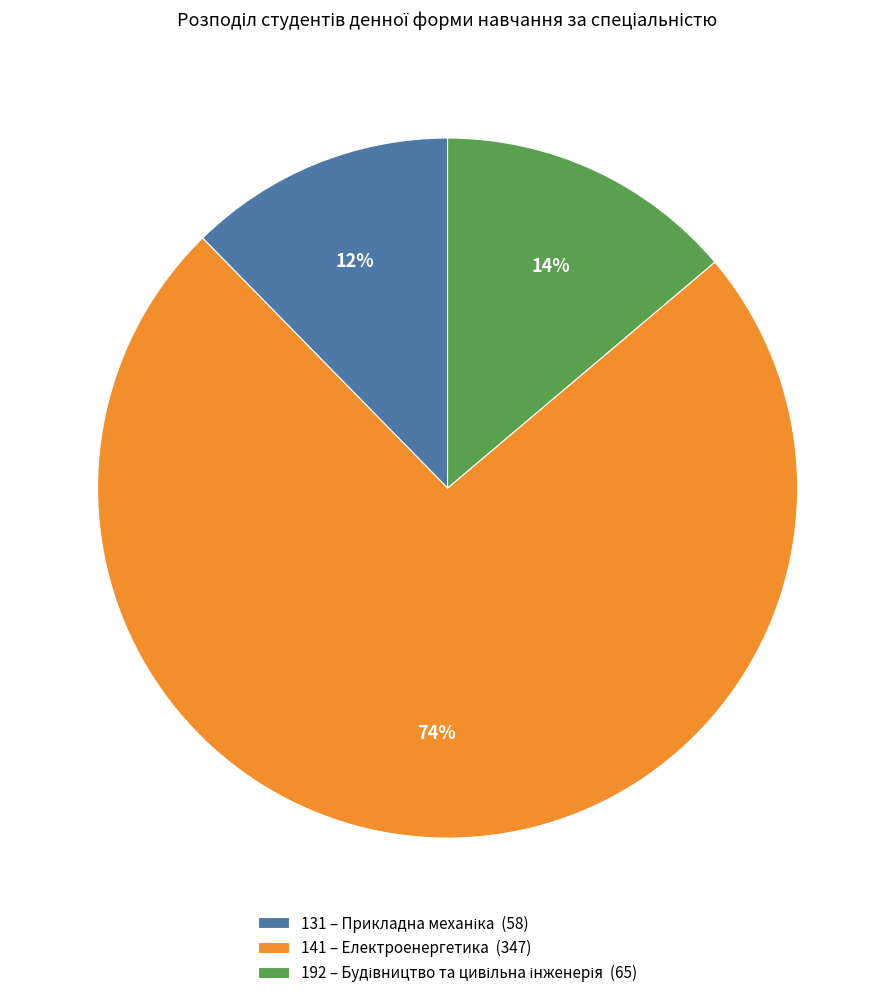

Which has a higher value, 192 or 131?

192